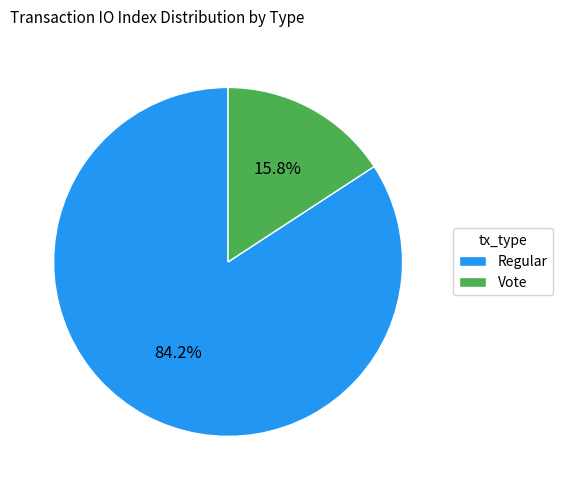

Which category has the biggest portion of the pie?

Regular